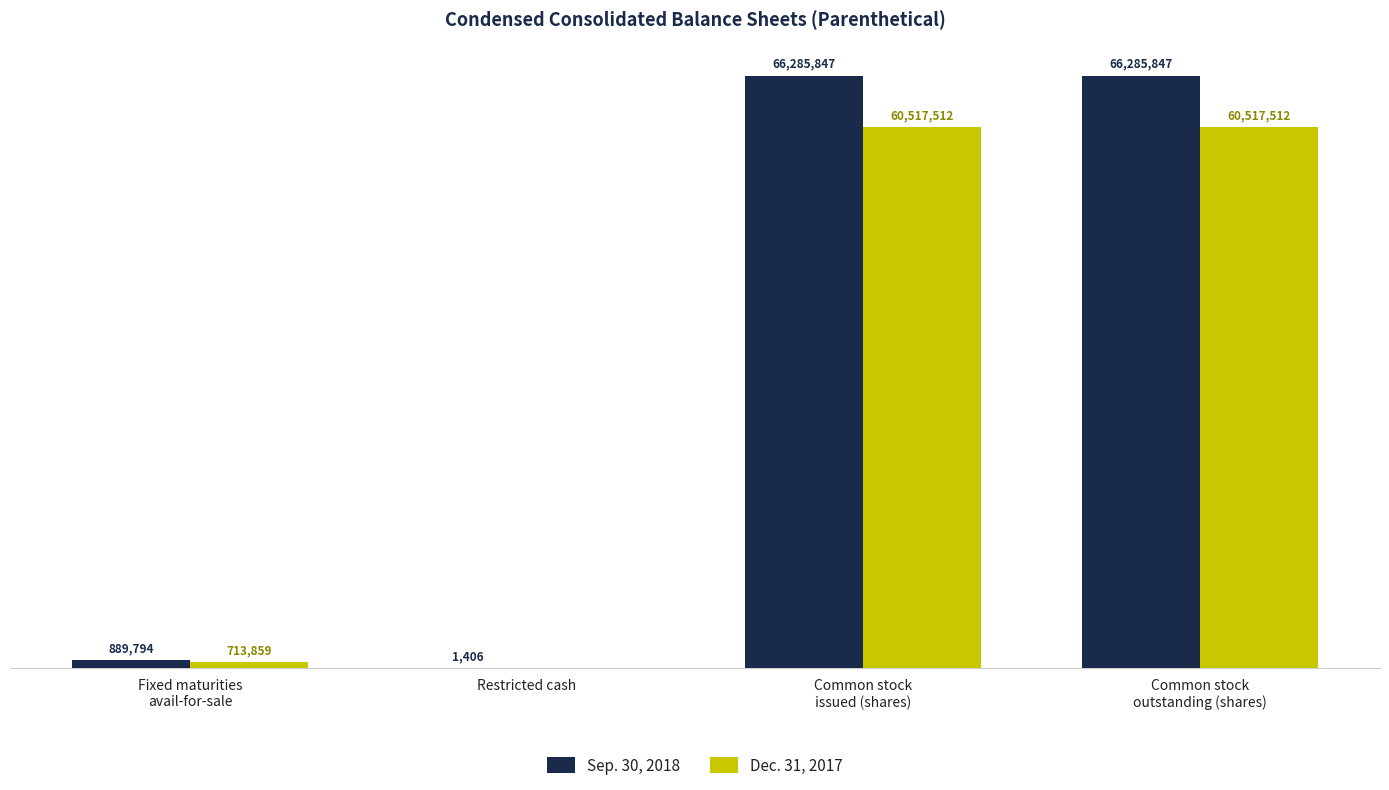

At Common stock
issued (shares), list the series in order from largest to smallest.

Sep. 30, 2018, Dec. 31, 2017